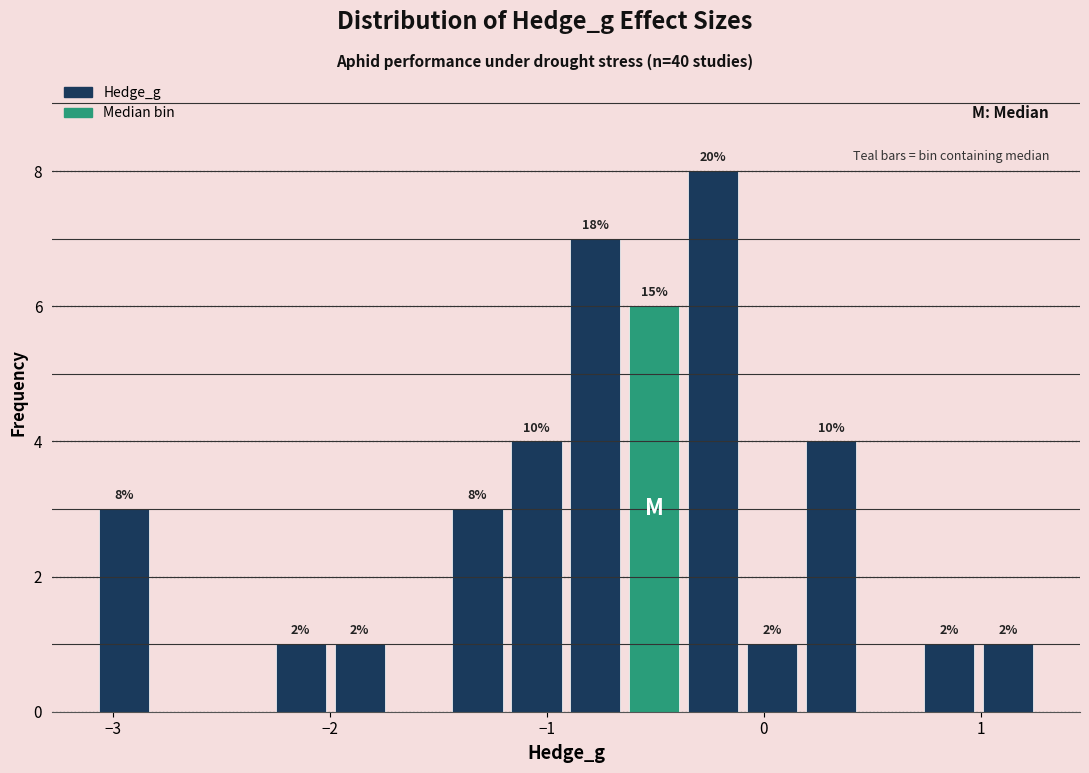

Around what value on the x-axis is the tallest bar? Give the approximate position of its centre, as read against the axis.

-0.2